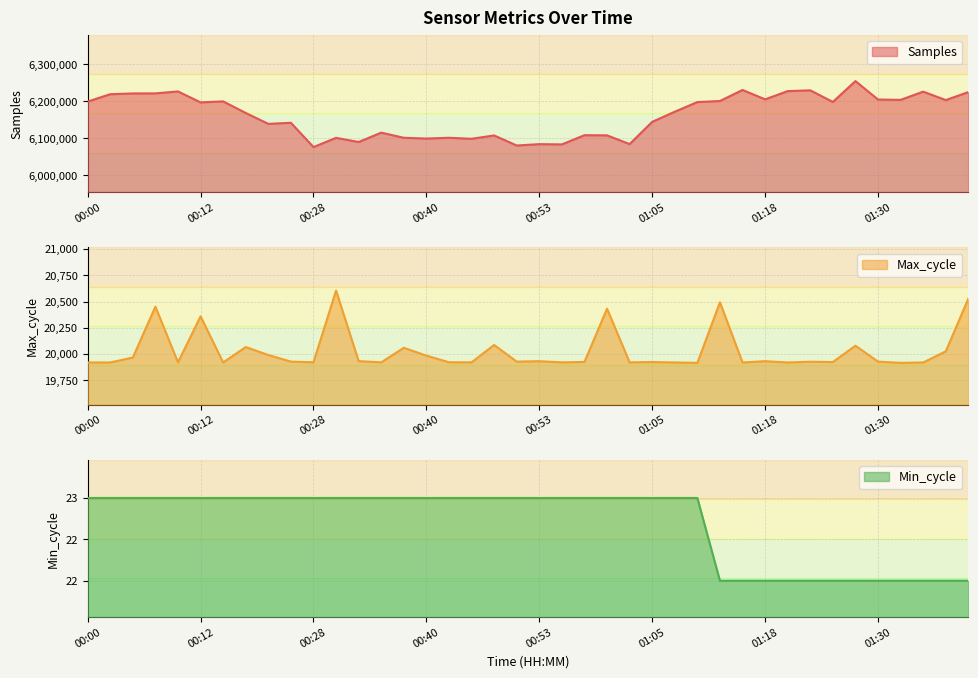

Reading left to right, list all the values displayed in this chart.

Samples: 00:00=6199637	00:02=6219498	00:05=6221587	00:07=6221733	00:10=6226978	00:12=6197413	00:15=6200098	00:17=6168784	00:20=6139403	00:25=6142329	00:28=6076708	00:30=6101649	00:33=6090371	00:35=6115701	00:38=6101818	00:40=6099713	00:43=6101821	00:45=6099073	00:48=6108121	00:50=6080928	00:53=6084597	00:55=6083925	00:58=6108780	01:00=6108365	01:03=6084750	01:05=6144865	01:08=6172198	01:10=6198279	01:13=6201138	01:15=6230940	01:18=6205605	01:20=6227821	01:23=6229973	01:25=6198611	01:28=6254940	01:30=6205115	01:33=6204204	01:35=6226437	01:38=6203659	01:40=6225214
Max_cycle: 00:00=19919	00:02=19919	00:05=19966	00:07=20451	00:10=19920	00:12=20359	00:15=19919	00:17=20066	00:20=19990	00:25=19927	00:28=19921	00:30=20605	00:33=19932	00:35=19920	00:38=20059	00:40=19984	00:43=19921	00:45=19920	00:48=20086	00:50=19927	00:53=19931	00:55=19920	00:58=19924	01:00=20432	01:03=19920	01:05=19923	01:08=19919	01:10=19915	01:13=20493	01:15=19919	01:18=19931	01:20=19919	01:23=19926	01:25=19923	01:28=20079	01:30=19927	01:33=19915	01:35=19919	01:38=20025	01:40=20528
Min_cycle: 00:00=23	00:02=23	00:05=23	00:07=23	00:10=23	00:12=23	00:15=23	00:17=23	00:20=23	00:25=23	00:28=23	00:30=23	00:33=23	00:35=23	00:38=23	00:40=23	00:43=23	00:45=23	00:48=23	00:50=23	00:53=23	00:55=23	00:58=23	01:00=23	01:03=23	01:05=23	01:08=23	01:10=23	01:13=22	01:15=22	01:18=22	01:20=22	01:23=22	01:25=22	01:28=22	01:30=22	01:33=22	01:35=22	01:38=22	01:40=22